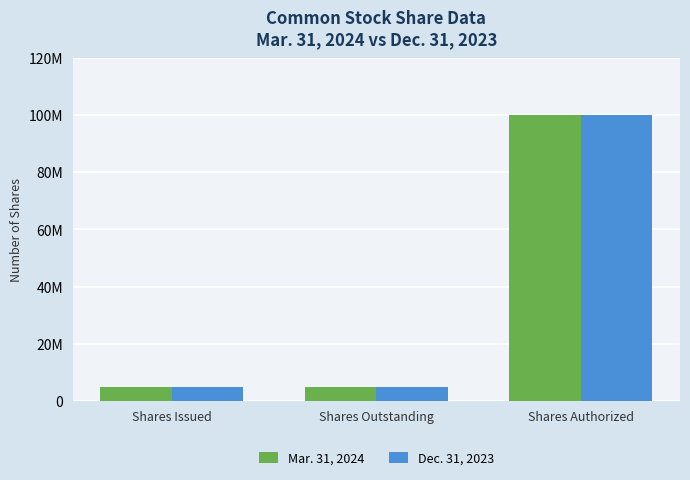

What is the label of the 2nd bar from the right?

Shares Outstanding